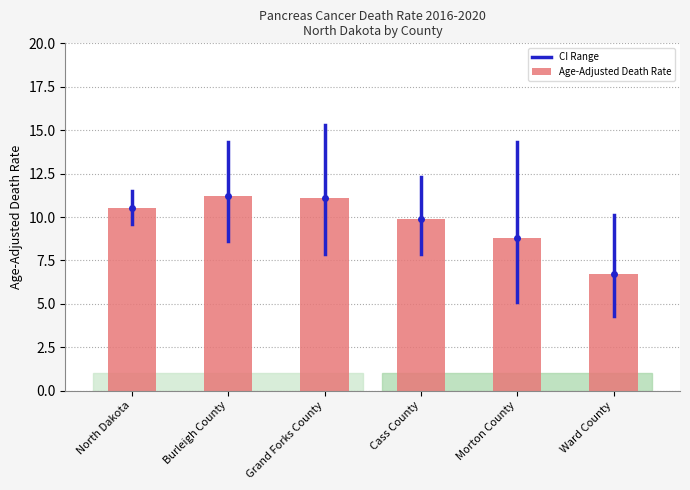

What is the label of the 5th bar from the left?

Morton County